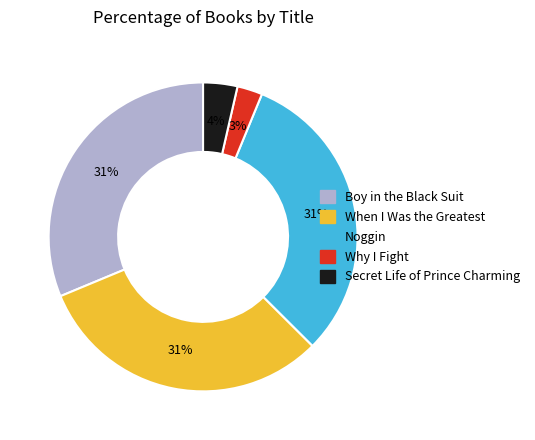

Does Why I Fight represent more than half of the total?

No